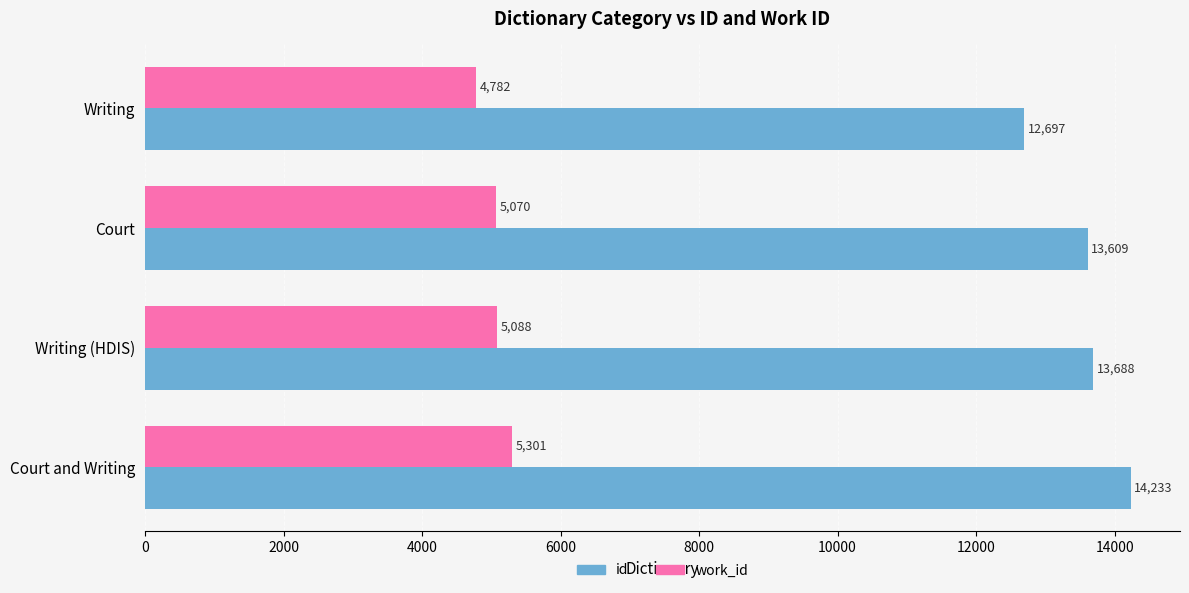

What is the highest value of the id series?

14233